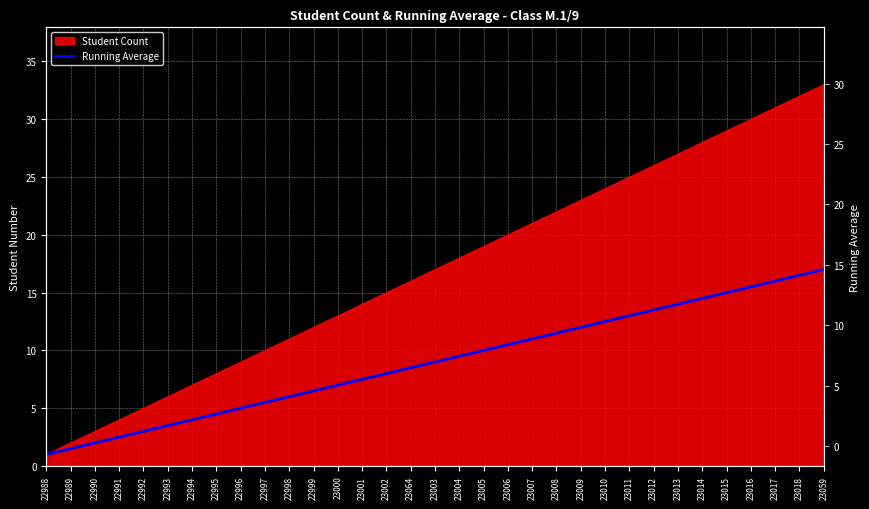

What is the average value?

9.0